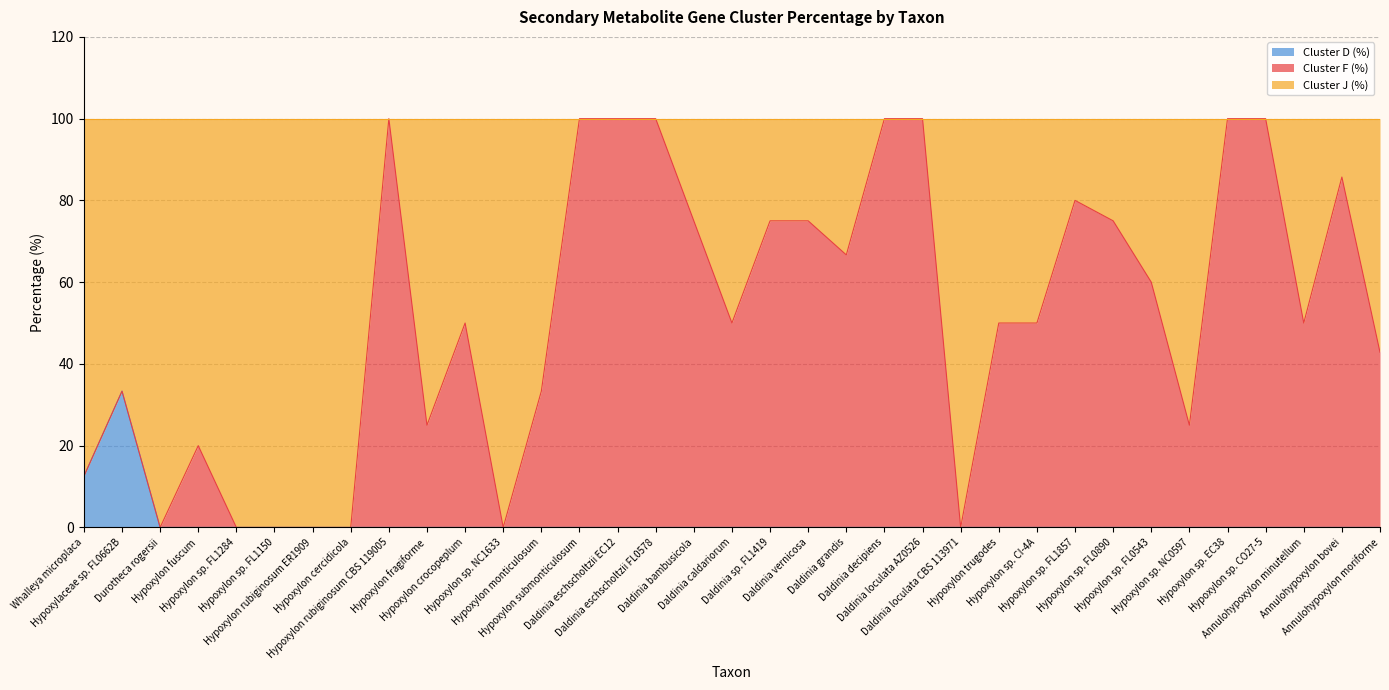

Is the value of Cluster F (%) at Hypoxylon sp. FL1857 greater than the value of Cluster D (%) at Hypoxylon trugodes?

Yes